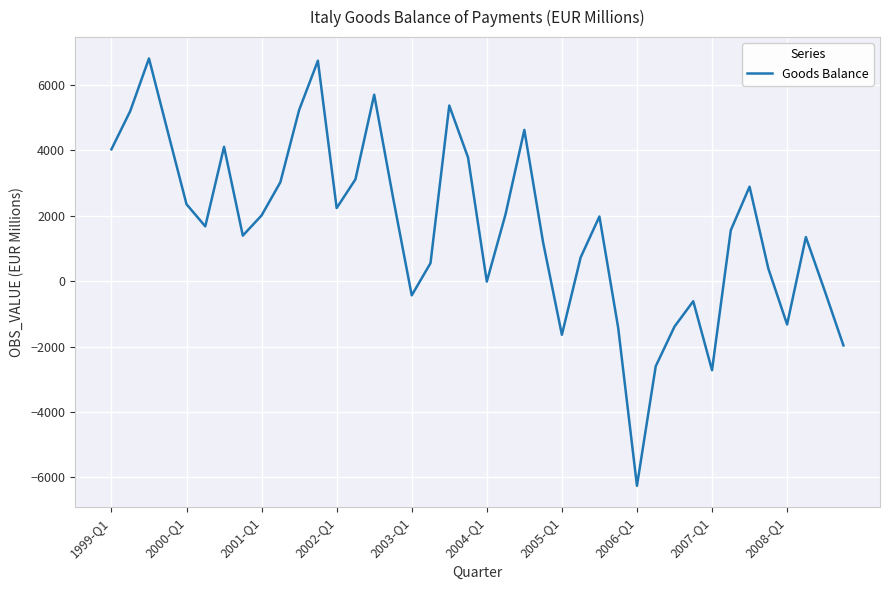

Does the chart display data point markers on the line(s)?

No